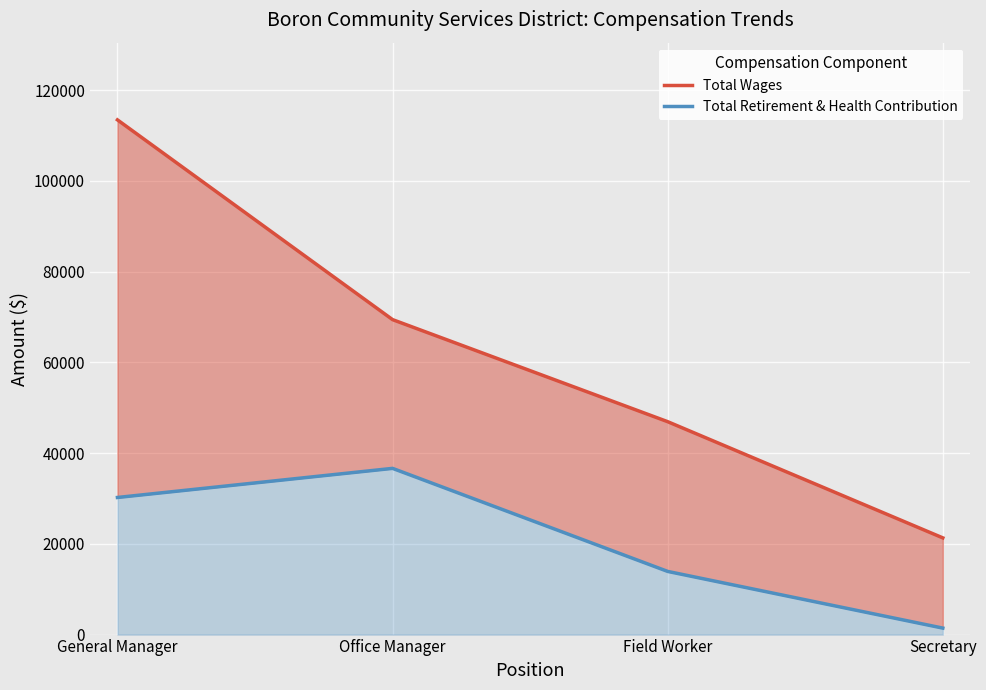

Is it true that Total Wages equals 46923 at Field Worker?

True